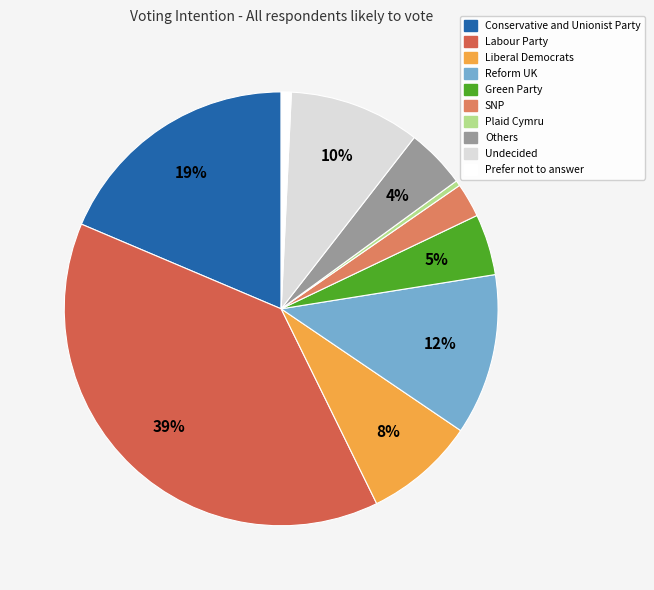

Between Prefer not to answer and Labour Party, which is larger?

Labour Party